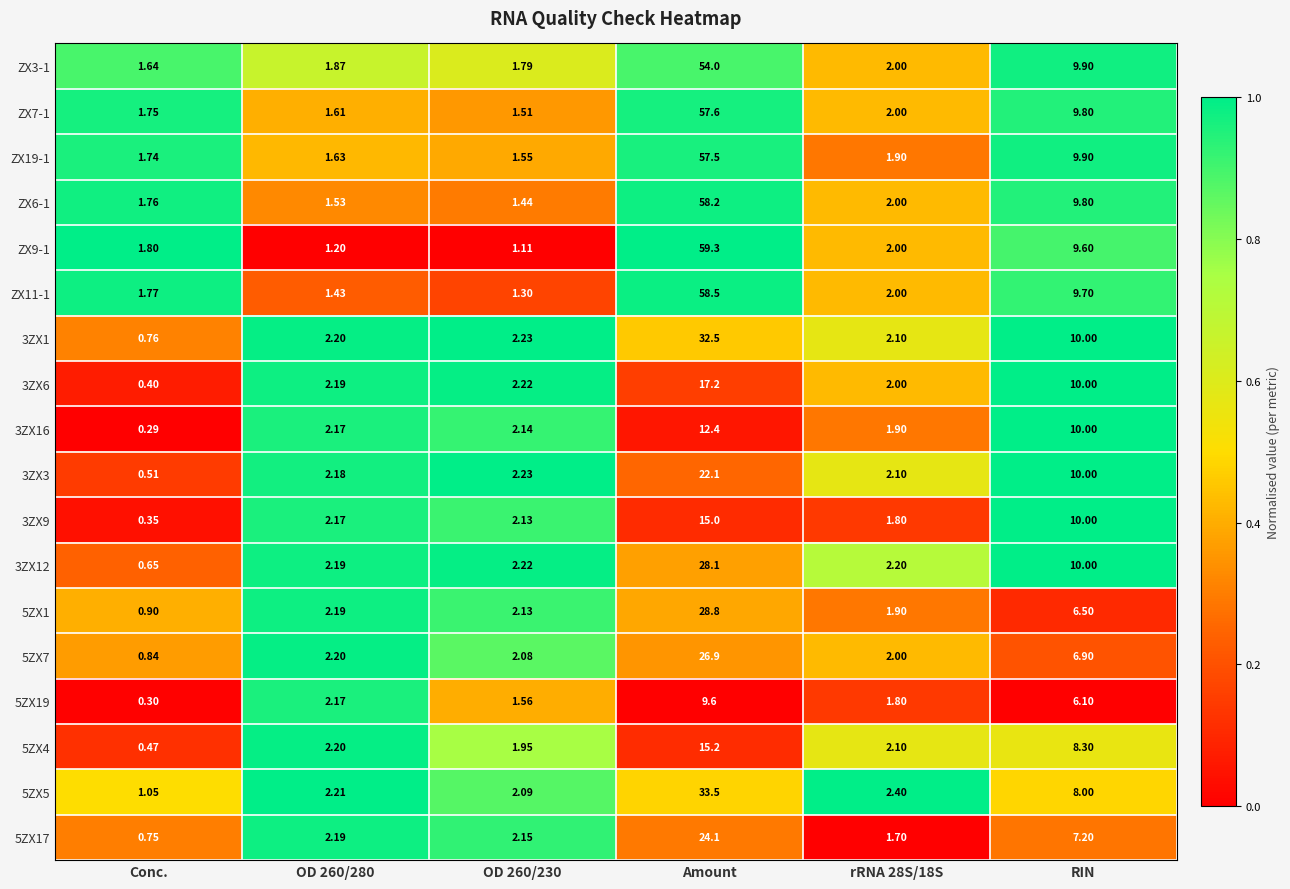

Where does the ZX6-1 series first go above 2?

Amount